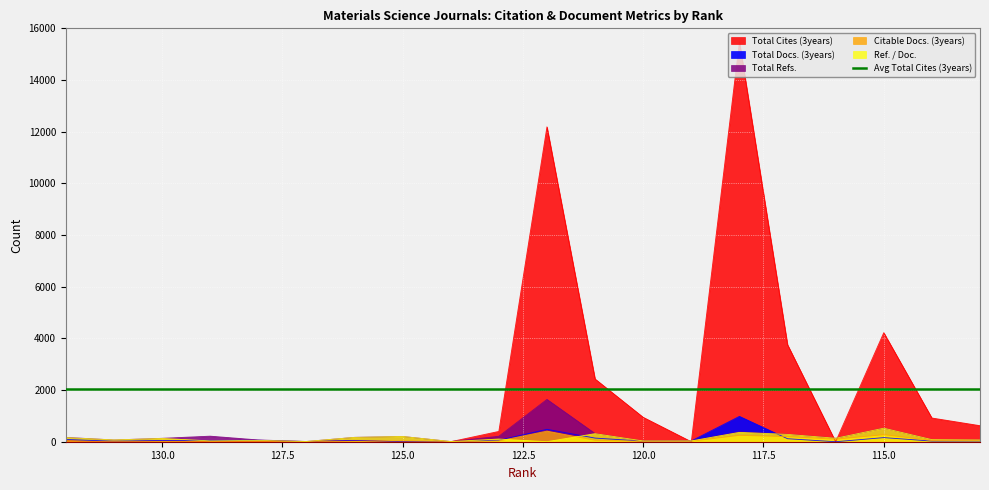

Reading left to right, list all the values displayed in this chart.

Total Cites (3years): 132=30	131=0	130=31	129=8	128=4	127=0	126=49	125=0	124=0	123=399	122=12187	121=2428	120=945	119=0	118=15474	117=3756	116=0	115=4221	114=918	113=621
Total Docs. (3years): 132=88	131=20	130=49	129=43	128=58	127=7	126=51	125=0	124=8	123=57	122=480	121=141	120=22	119=30	118=981	117=116	116=0	115=159	114=25	113=28
Total Refs.: 132=168	131=69	130=132	129=215	128=69	127=10	126=169	125=204	124=8	123=211	122=1638	121=317	120=30	119=30	118=376	117=287	116=135	115=525	114=82	113=70
Citable Docs. (3years): 132=0	131=0	130=0	129=2	128=0	127=0	126=16	125=36	124=4	123=30	122=410	121=55	120=18	119=22	118=247	117=198	116=98	115=273	114=50	113=52
Ref. / Doc.: 132=159	131=69	130=126	129=33	128=51	127=10	126=167	125=203	124=8	123=104	122=1	121=312	120=30	119=30	118=361	117=284	116=134	115=524	114=82	113=70